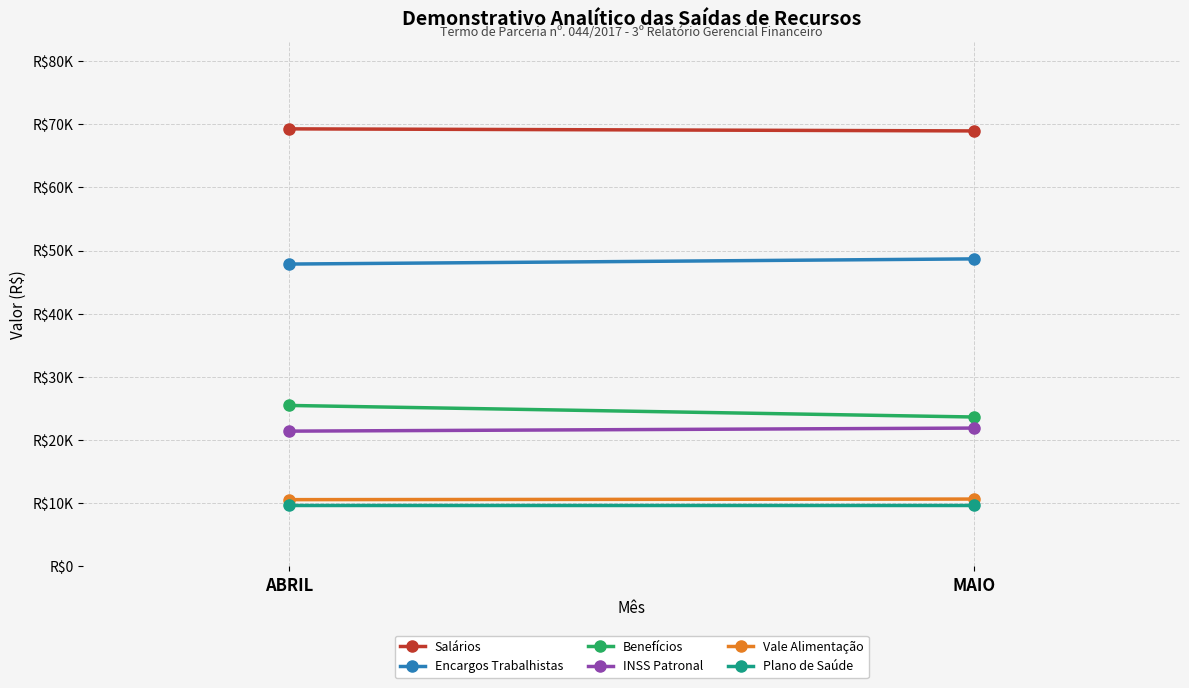

Is the value of Benefícios at MAIO greater than the value of Salários at MAIO?

No